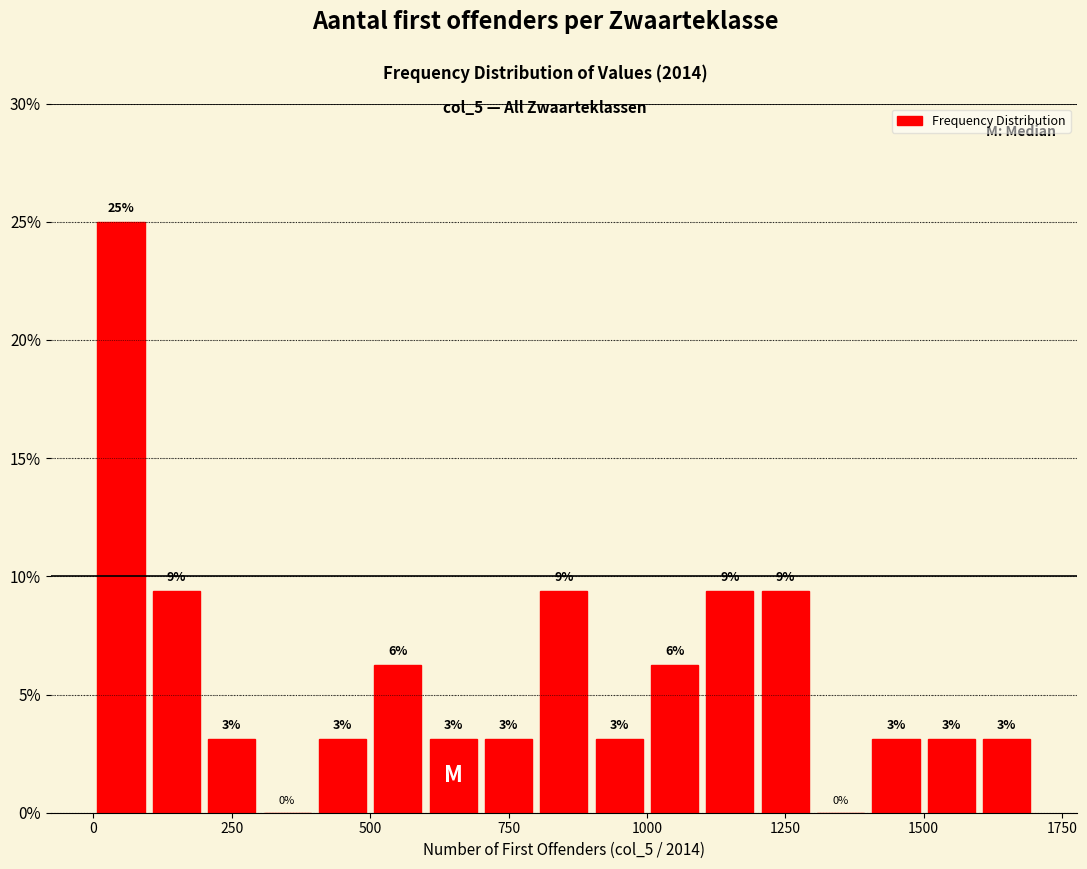

Read against the x-axis, roughly where is the centre of the tallest bar?

50